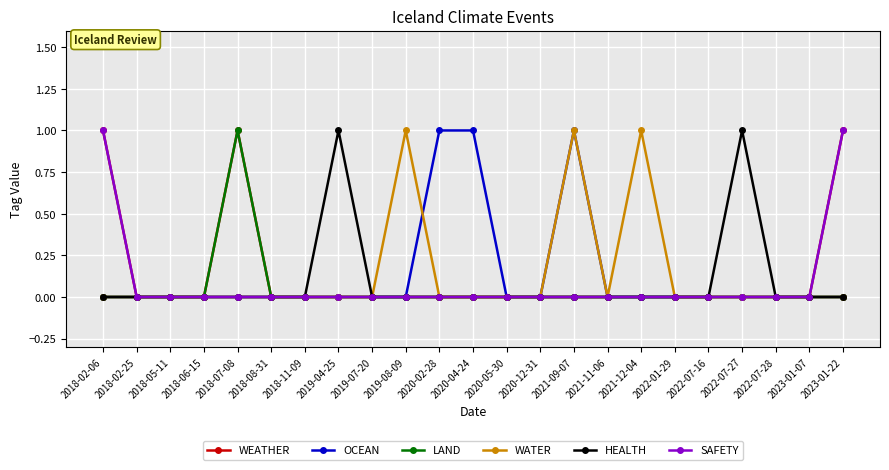

Reading left to right, extract all data points from this chart.

WEATHER: 1	0	0	0	1	0	0	0	0	0	0	0	0	0	0	0	0	0	0	0	0	0	1
OCEAN: 0	0	0	0	0	0	0	0	0	0	1	1	0	0	1	0	0	0	0	0	0	0	0
LAND: 0	0	0	0	1	0	0	0	0	0	0	0	0	0	0	0	0	0	0	0	0	0	0
WATER: 0	0	0	0	0	0	0	0	0	1	0	0	0	0	1	0	1	0	0	0	0	0	0
HEALTH: 0	0	0	0	0	0	0	1	0	0	0	0	0	0	0	0	0	0	0	1	0	0	0
SAFETY: 1	0	0	0	0	0	0	0	0	0	0	0	0	0	0	0	0	0	0	0	0	0	1